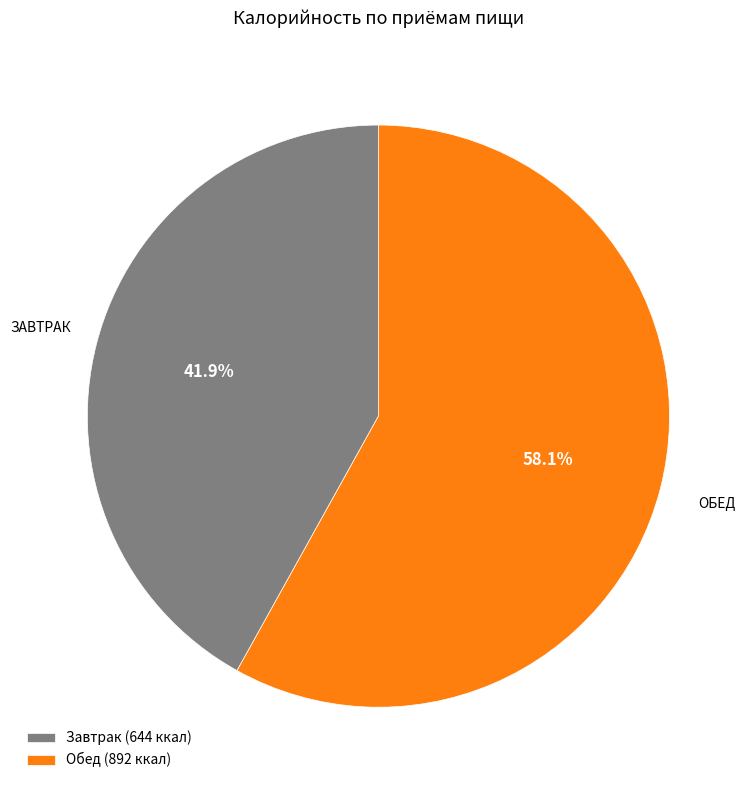

Between Обед and Завтрак, which is larger?

Обед